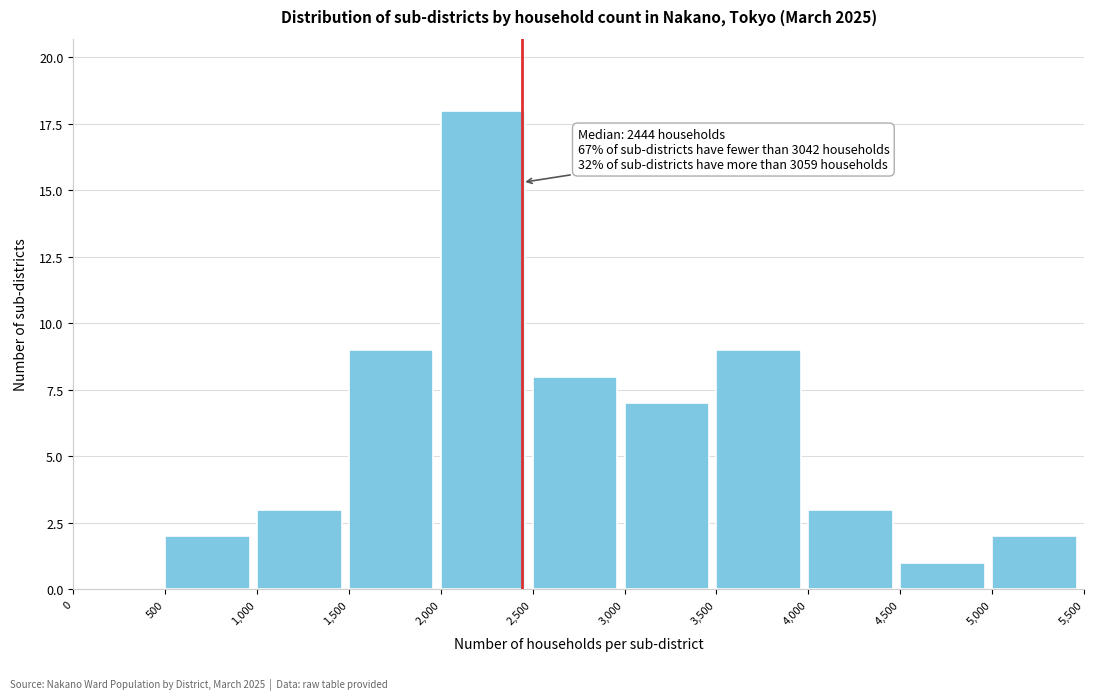

Which range on the x-axis has the tallest bar?

2,000 to 2,500